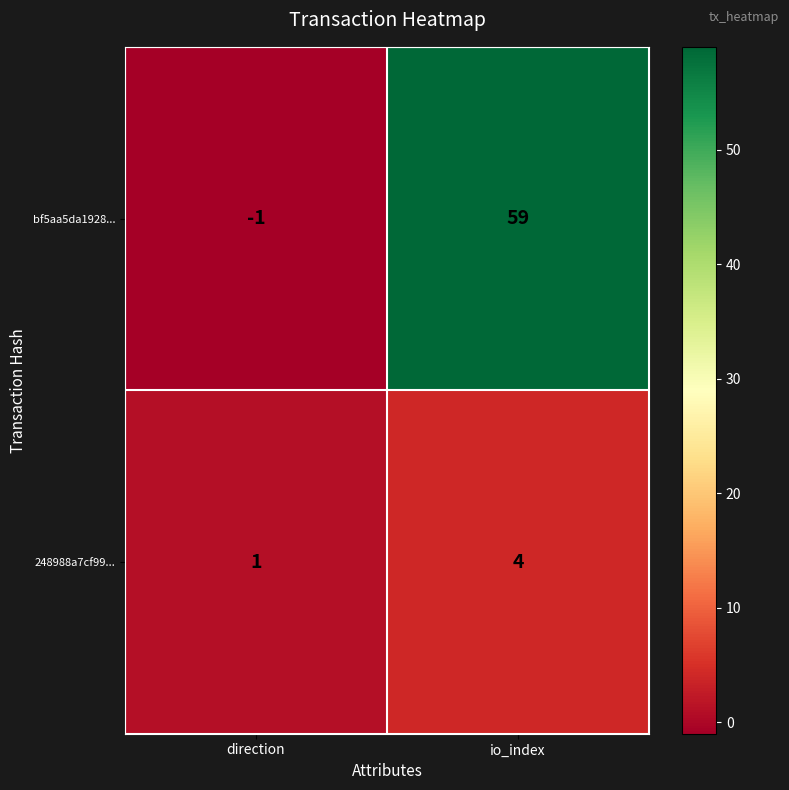

At which category is the sum across all series the highest?

io_index